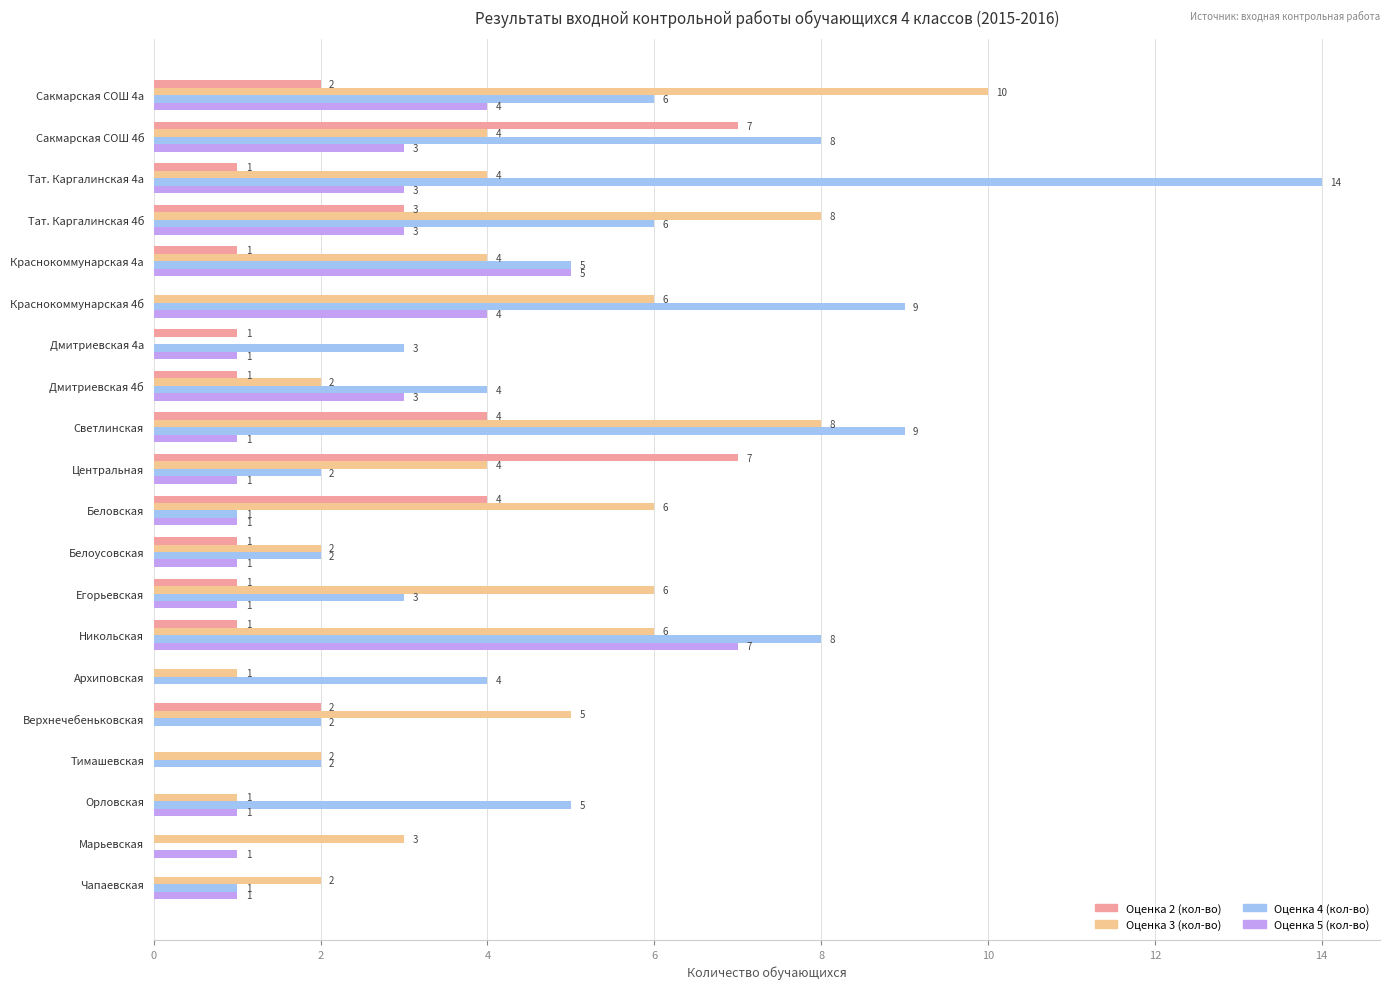

The value of Оценка 2 (кол-во) at Сакмарская СОШ 4а is 2. True or false?

True